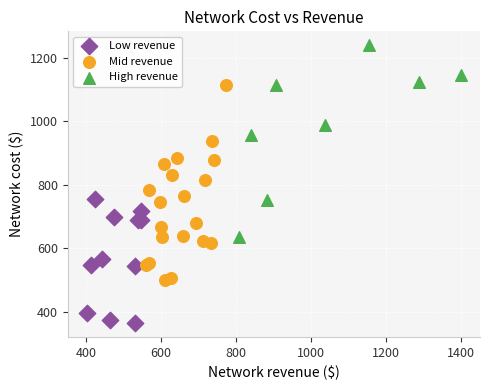

Which series reaches the minimum Y coordinate?

Low revenue